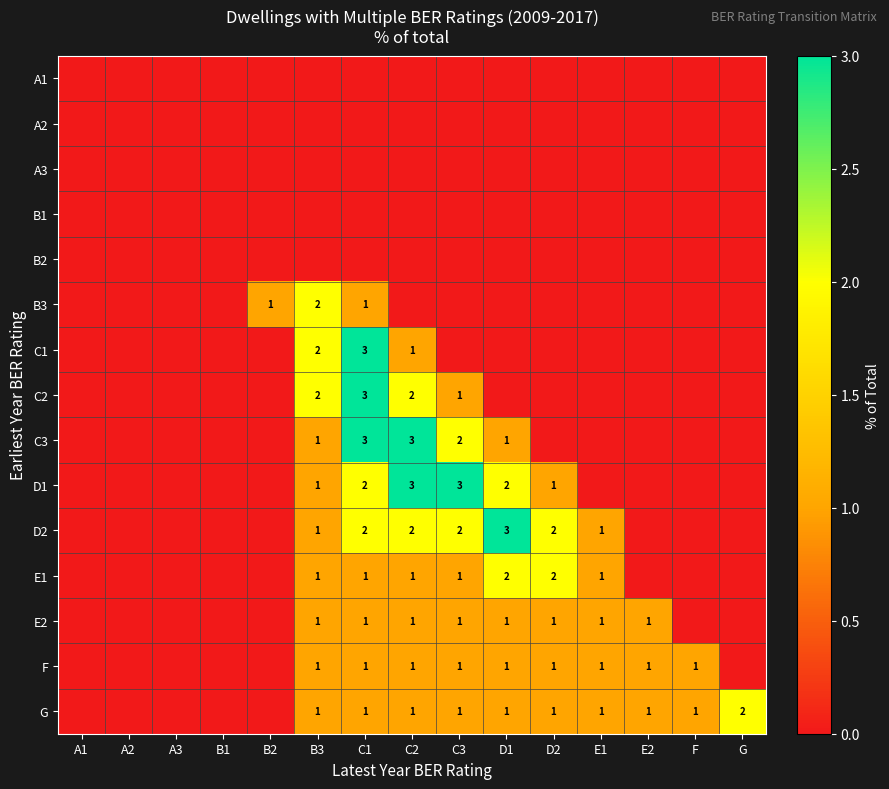

What is the greatest value displayed?

3